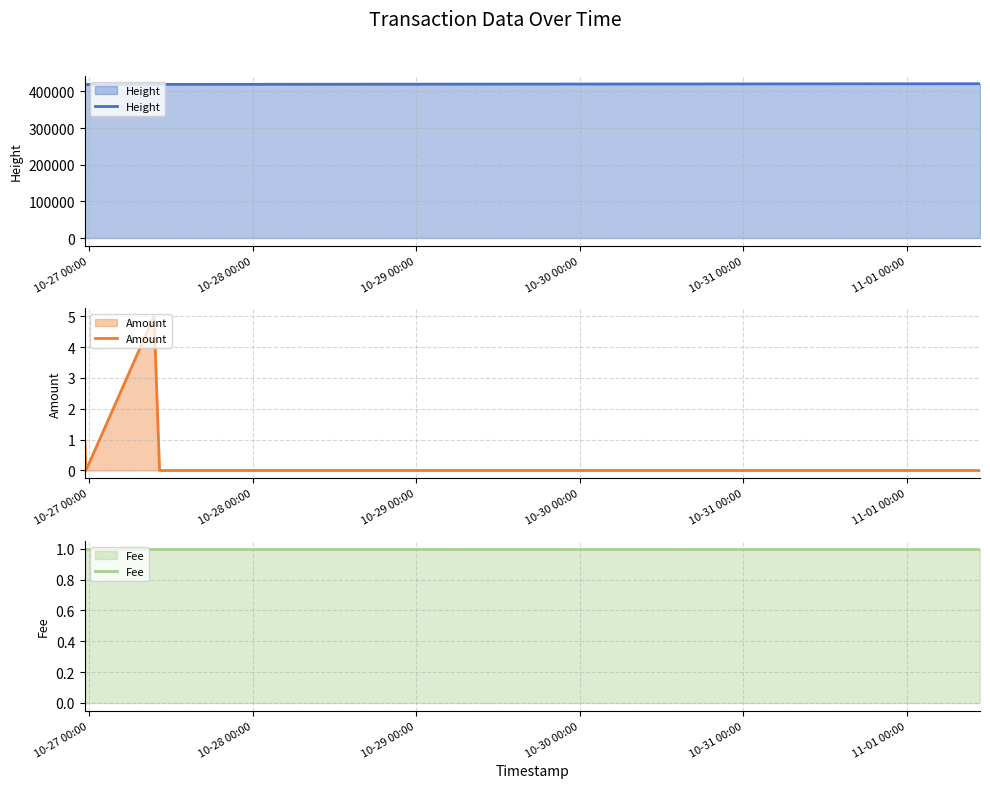

How many times do Amount and Fee cross each other?

2